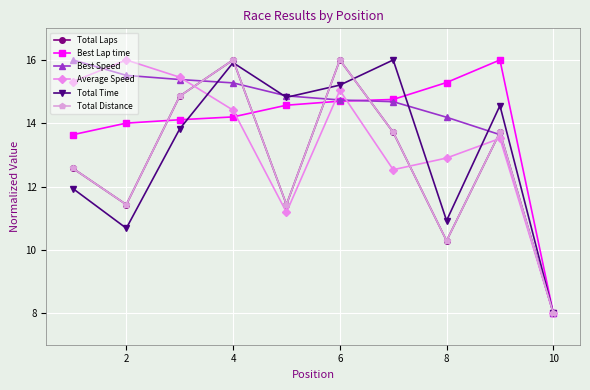

At which category does the chart reach its peak across all series?

4